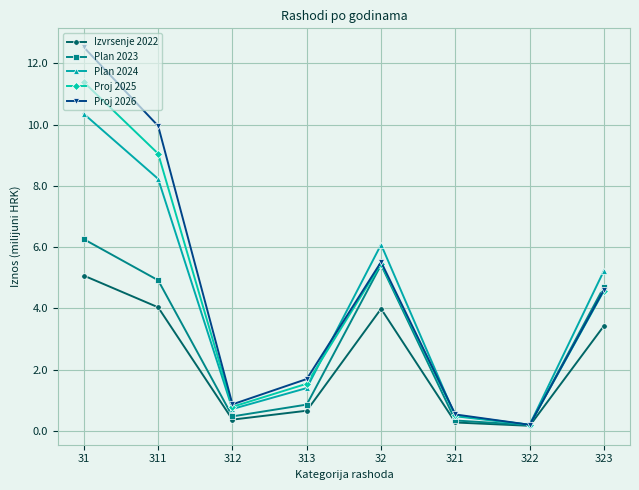

Is the value of Proj 2025 at 311 greater than the value of Plan 2023 at 312?

Yes